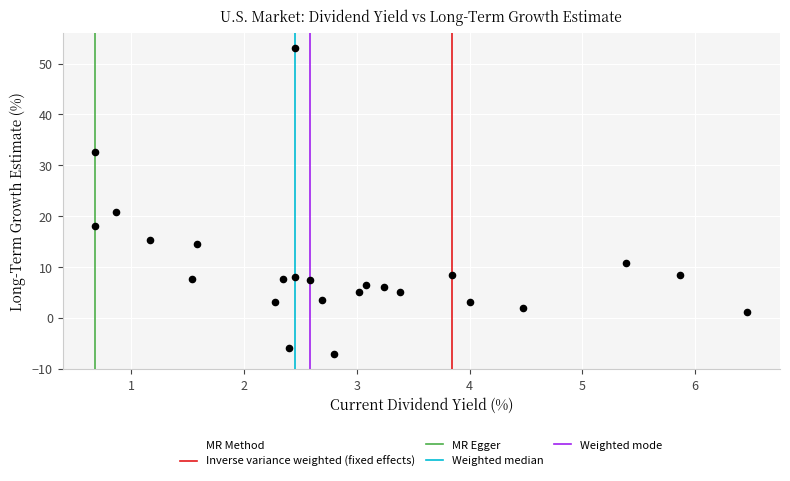

What Y value in the scatter plot is closest to 22?

20.9